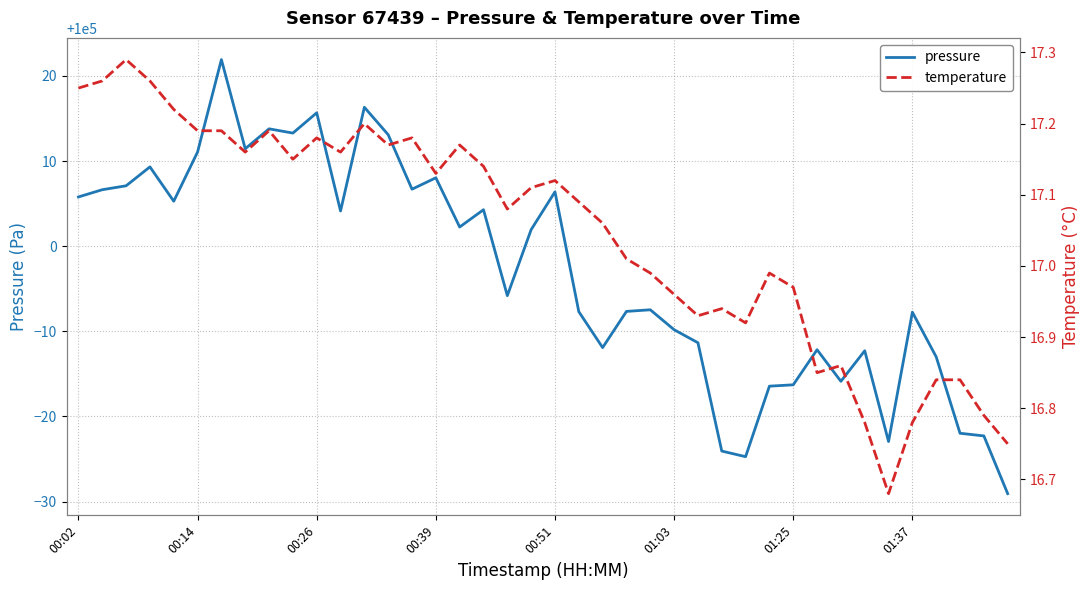

Is it true that pressure equals 61840.0 at 01:37?

False